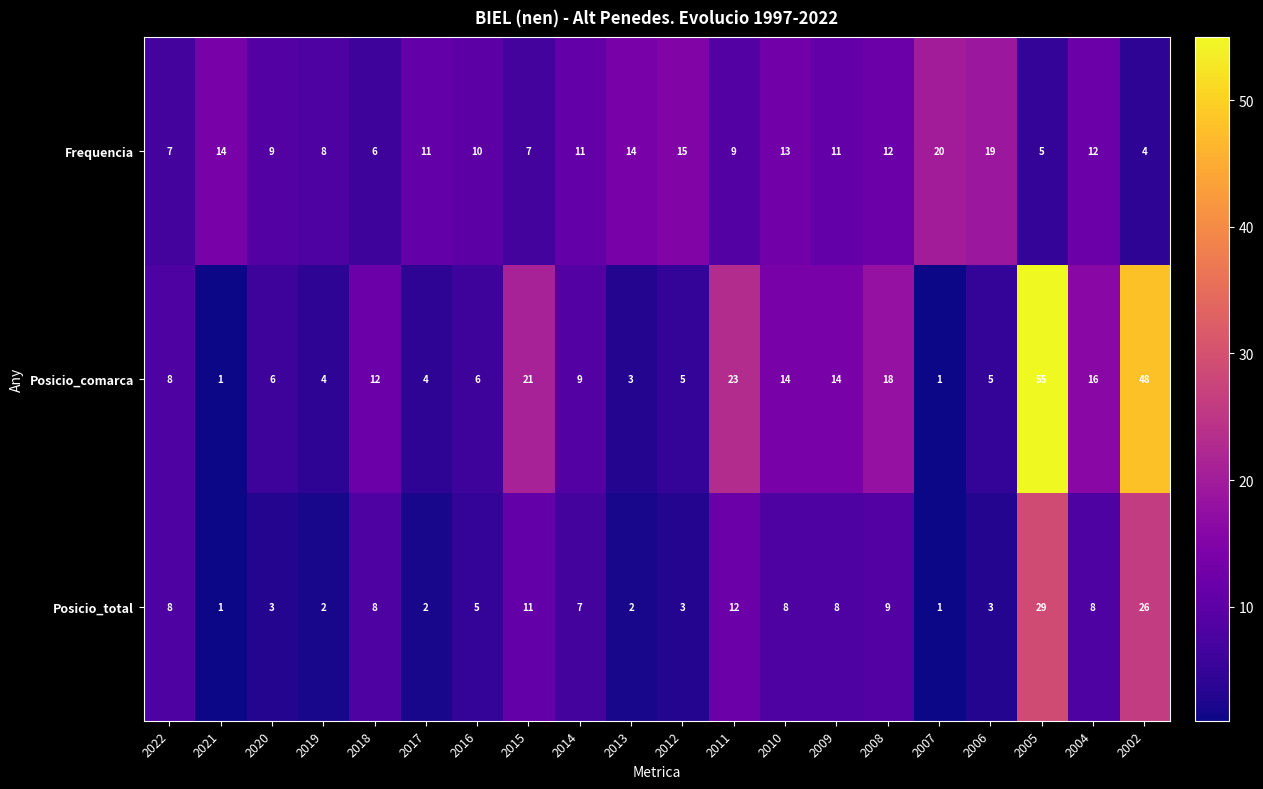

What is the difference between the Frequencia values at 2014 and 2018?

5